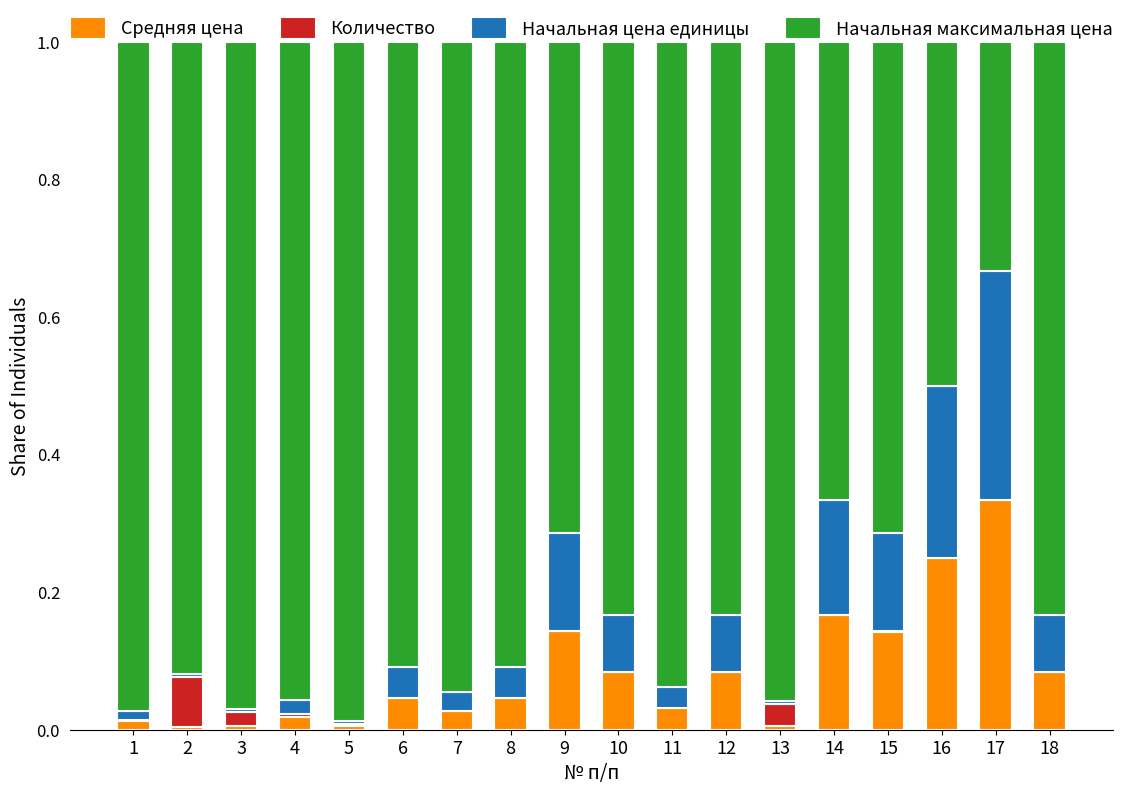

The Средняя цена series shows 0.0 at 11. True or false?

True